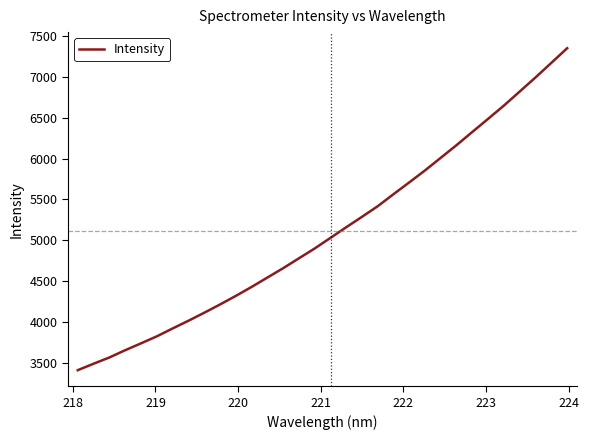

True or false: there are more than 2 points higher than both neighbors.

False